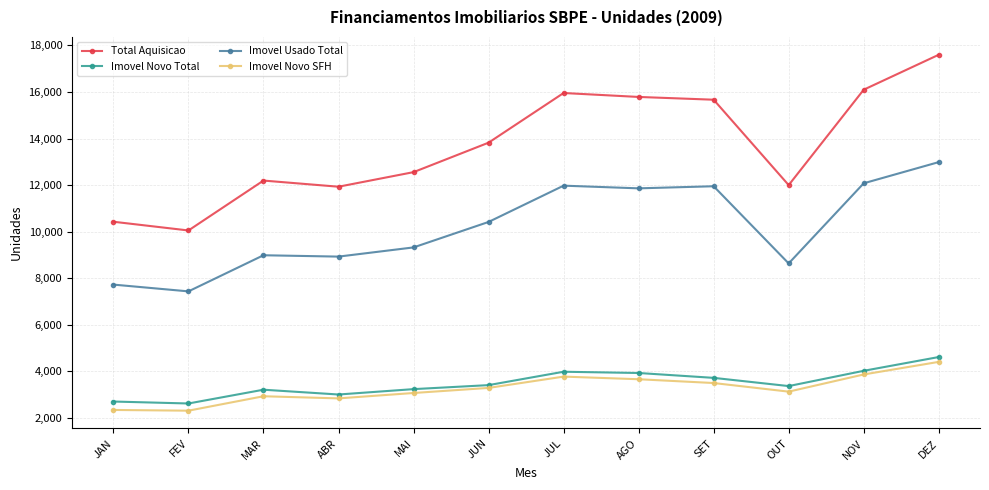

What is the maximum value for Imovel Usado Total?

12988